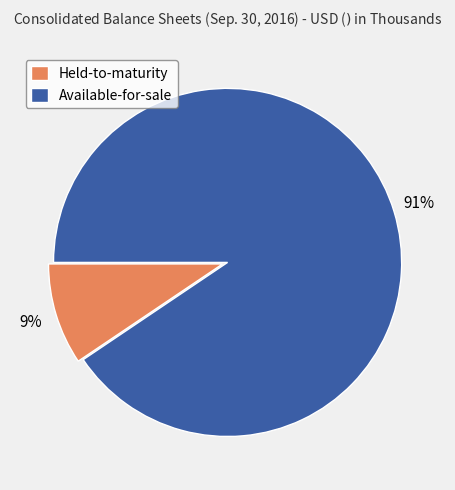

How many segments does this pie chart have?

2